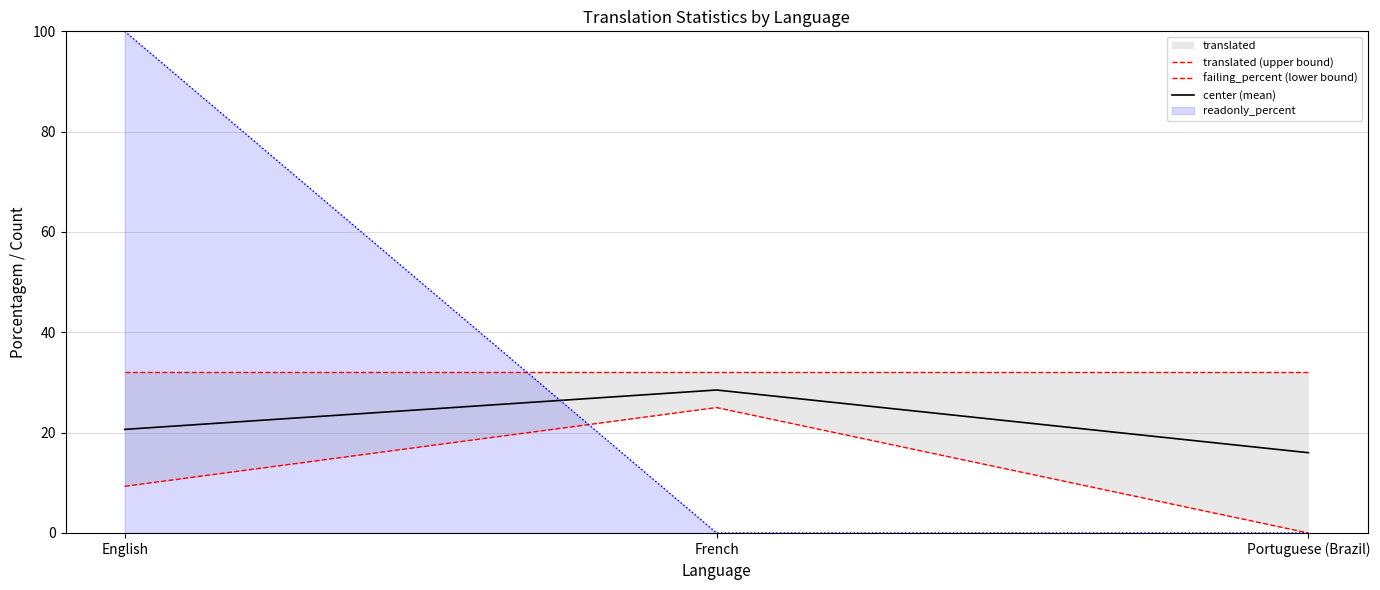

Which series has the largest total across all categories?

translated (upper bound)